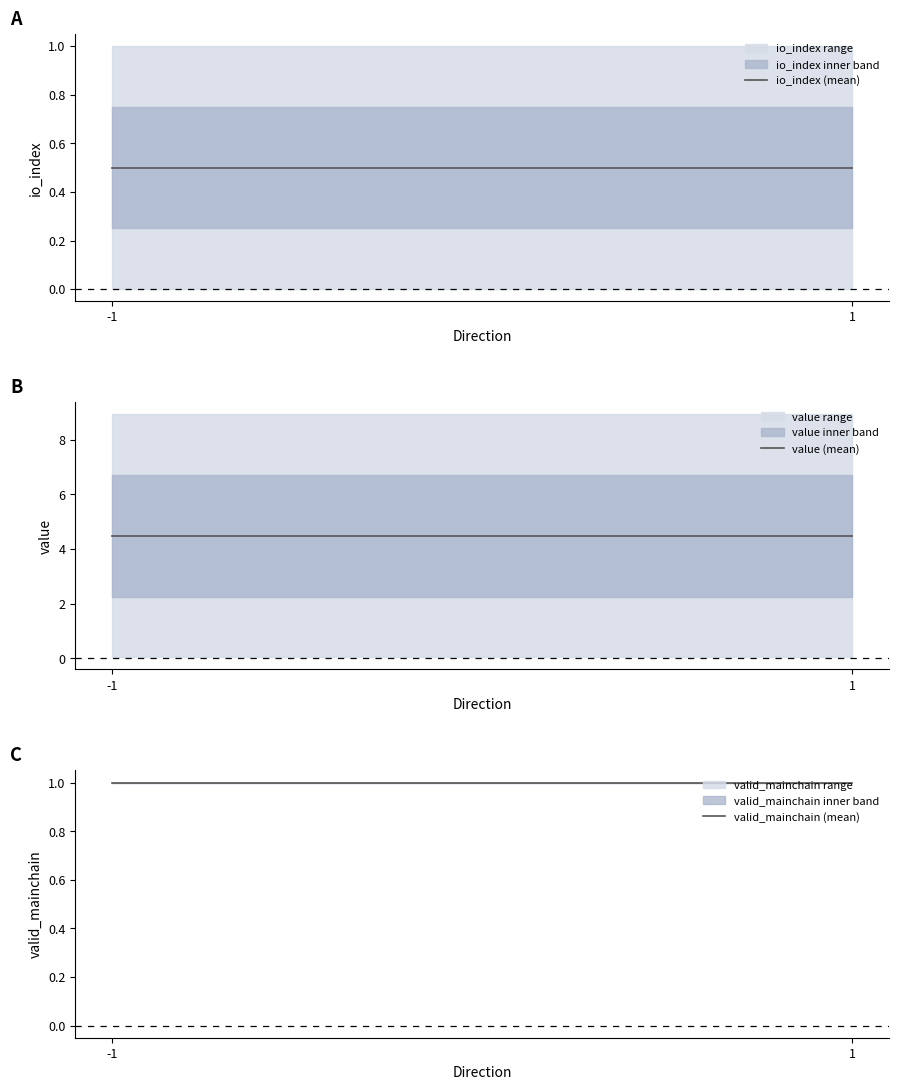

Which series has the largest total across all categories?

value (mean)